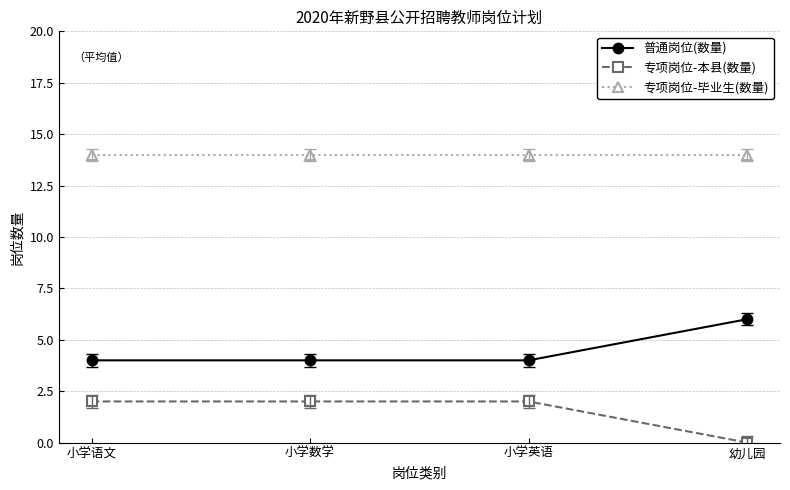

True or false: 专项岗位-本县(数量) has more than 1 points higher than both neighbors.

False